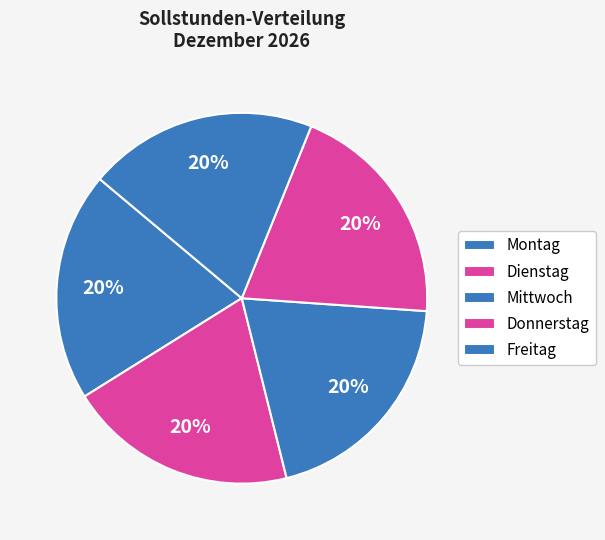

How many slices are in this pie chart?

5